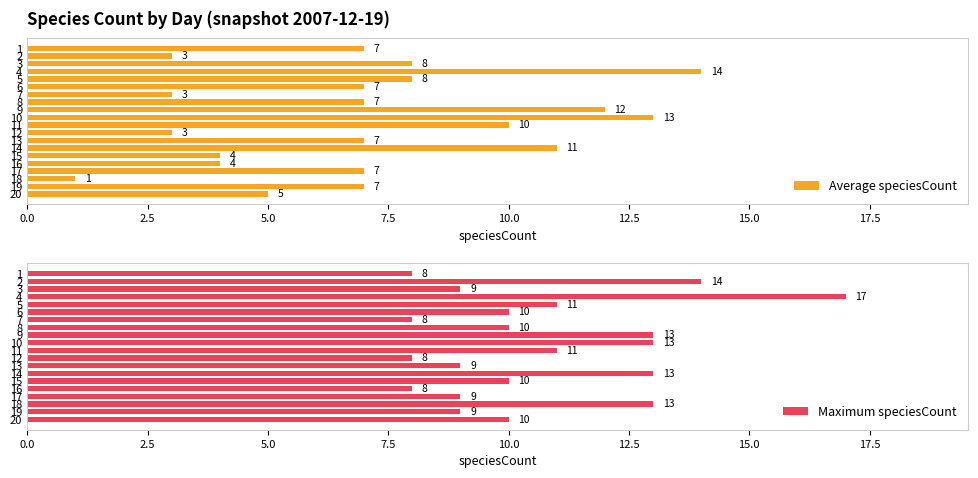

What is the sum of the Average speciesCount values at 9 and 8?

19